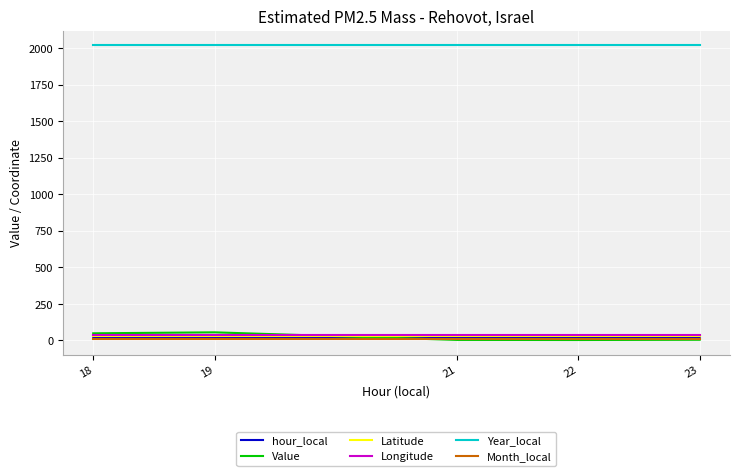

Is it true that Year_local equals 2019.0 at 23?

True